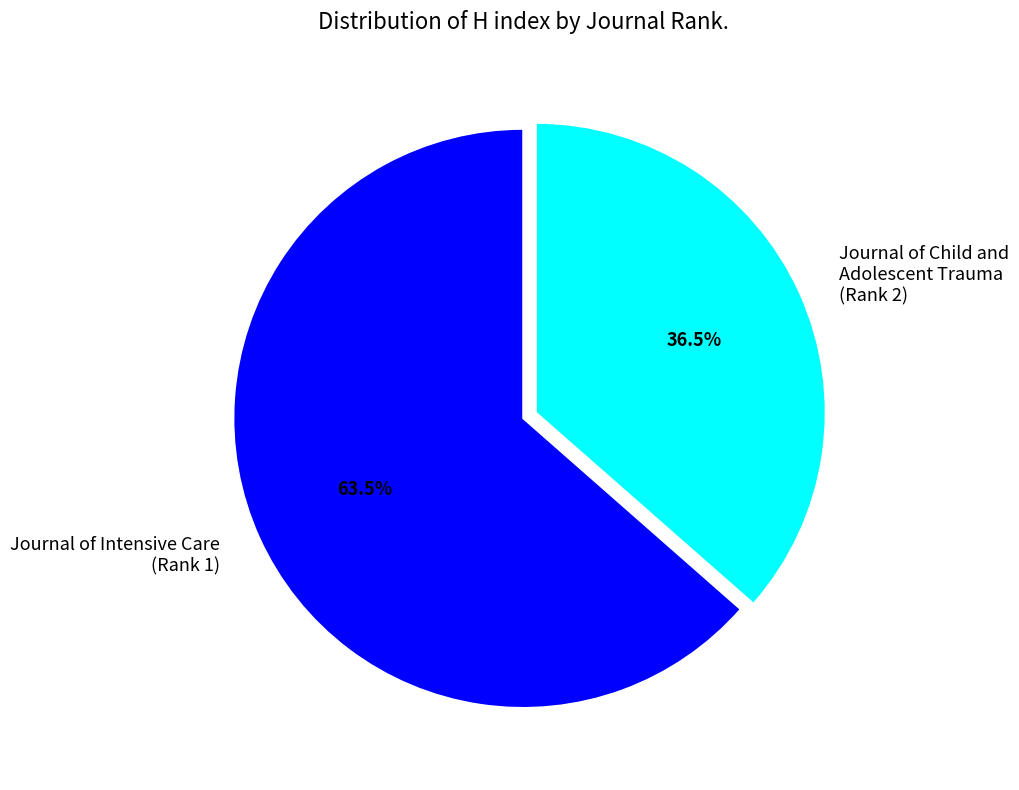

To the nearest percent, what is the average slice percentage?

50%